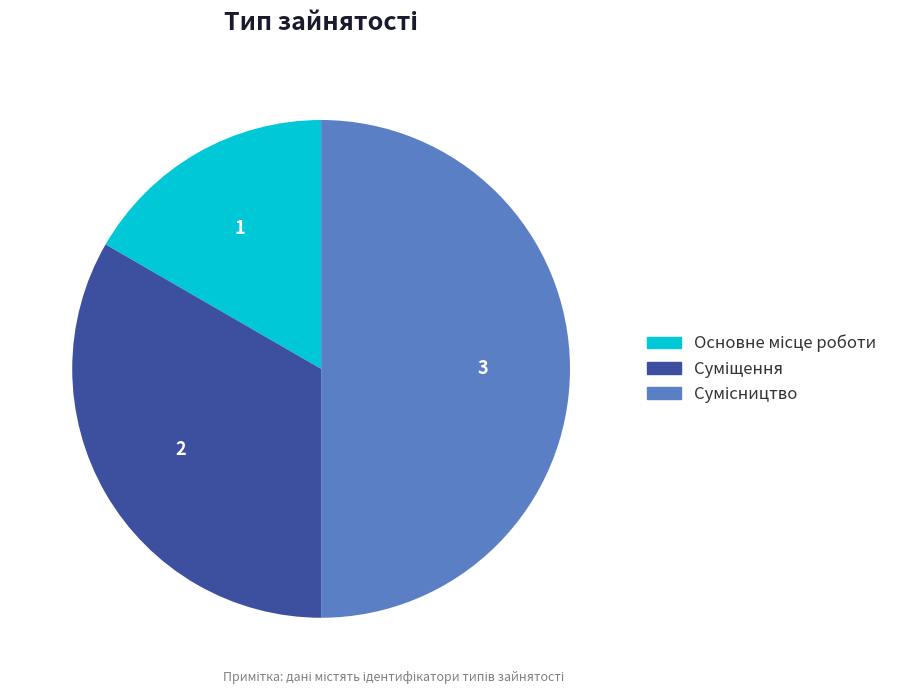

How many segments does this pie chart have?

3